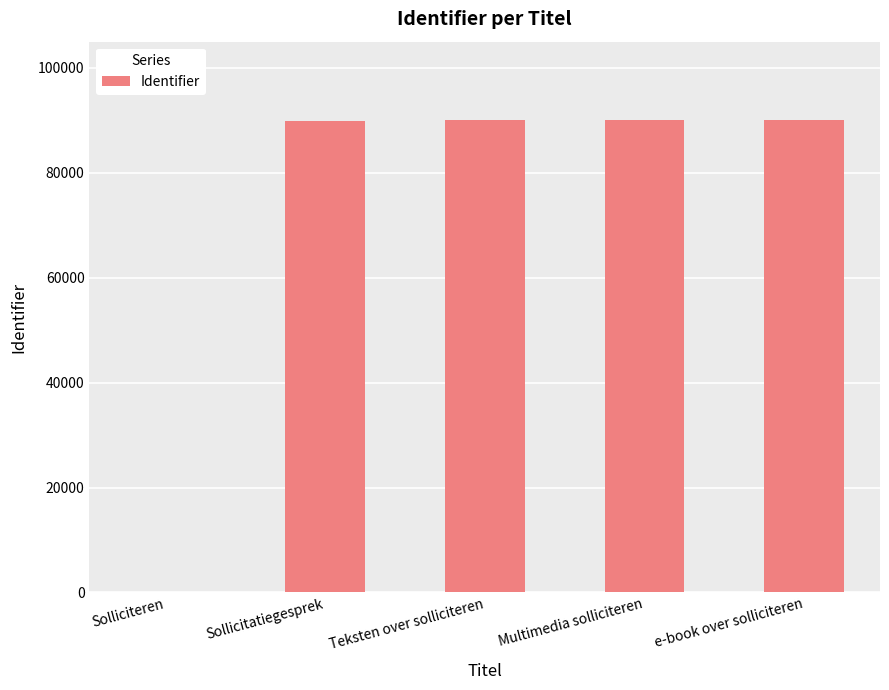

The value at Solliciteren is 45149. True or false?

False